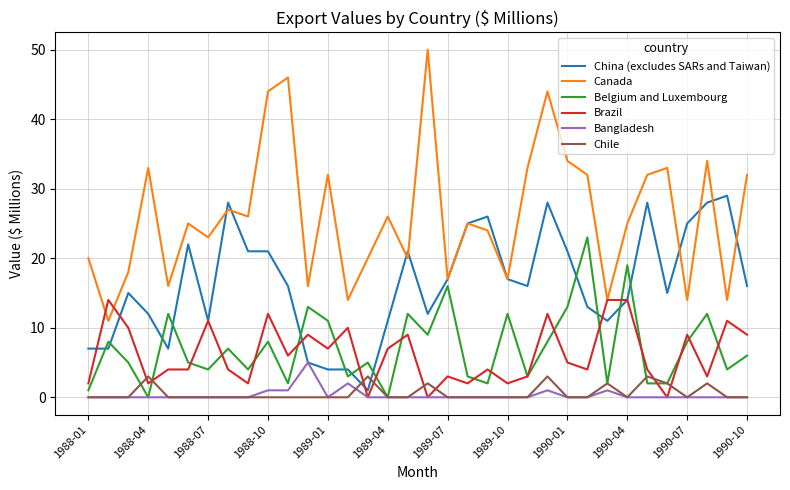

True or false: Chile and China (excludes SARs and Taiwan) cross at least once.

True